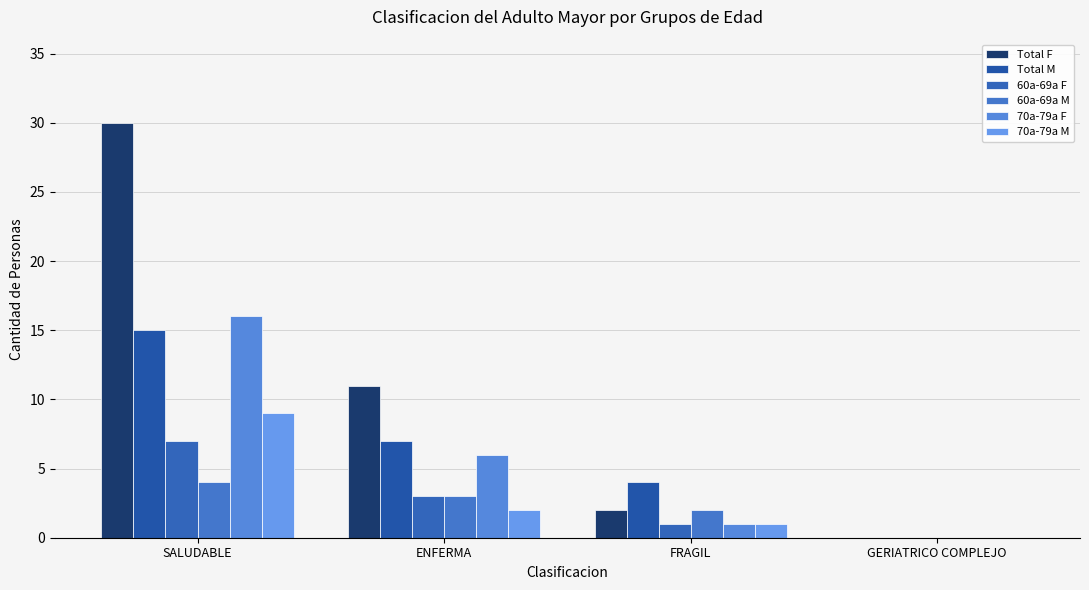

How many categories are shown in the chart?

4